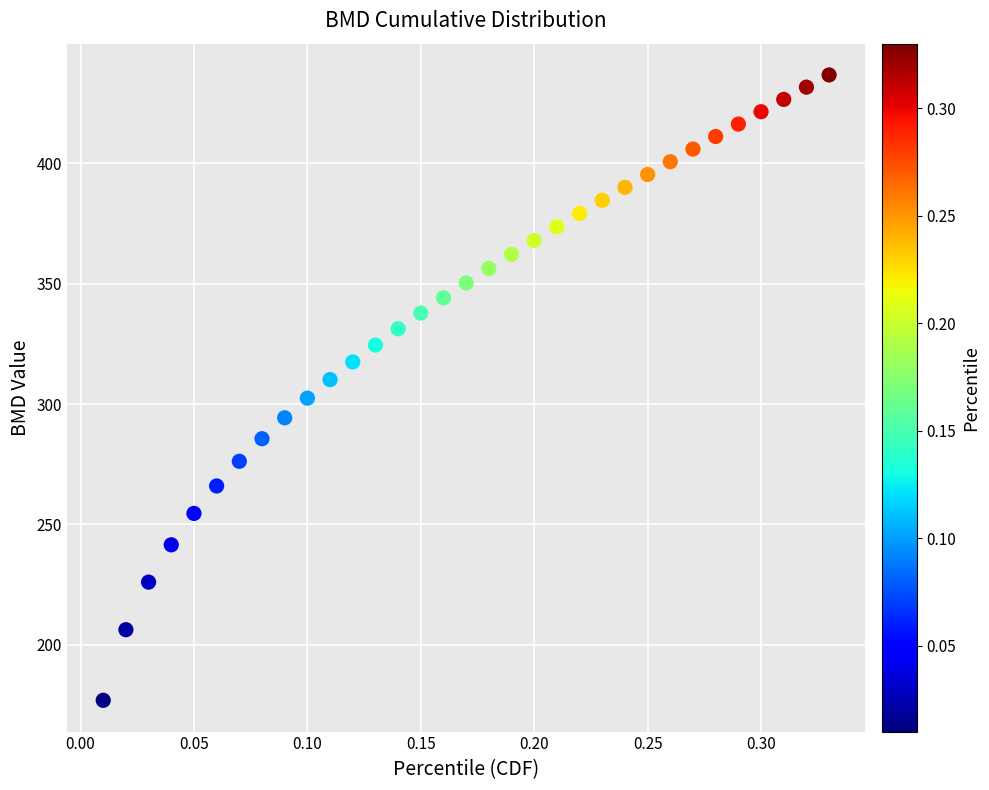

What is the range of X values (max minus min)?

0.3